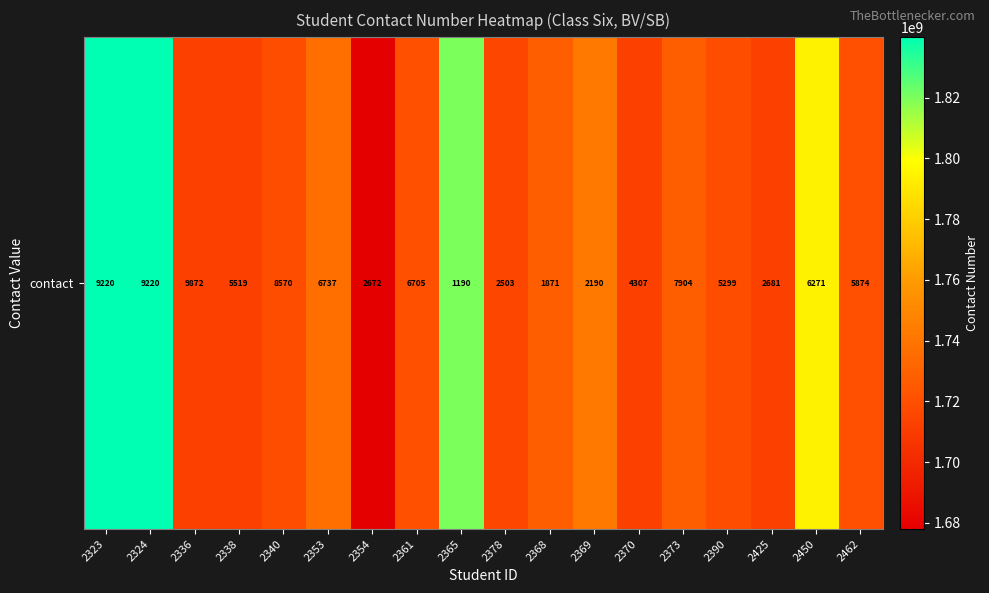

Is it true that the value at 2323 is 1285592749?

False